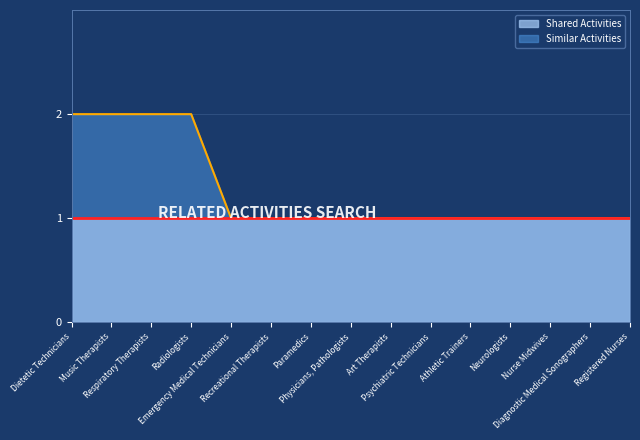

At which category does the chart reach its peak across all series?

Dietetic Technicians